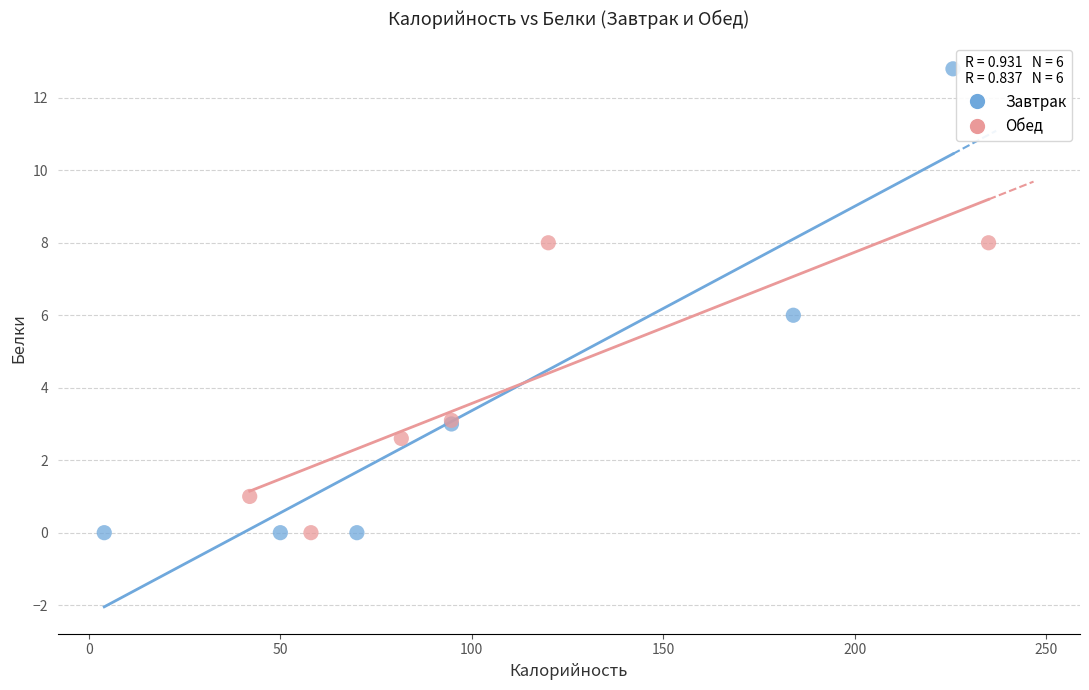

Which series has the widest spread of Y values?

Завтрак